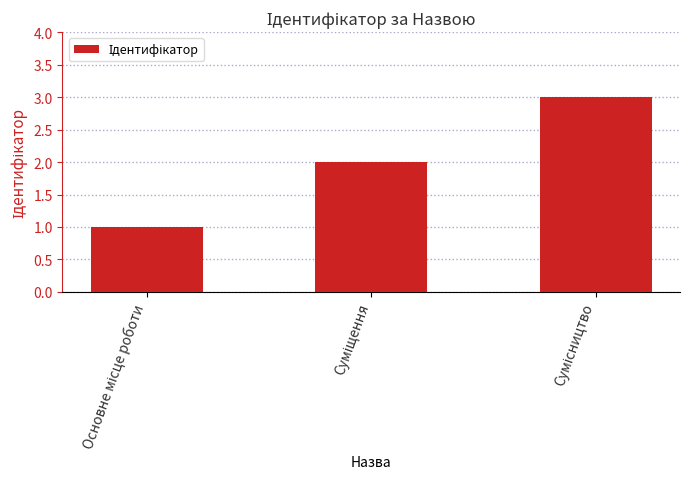

What is the difference between the second highest and minimum values?

1